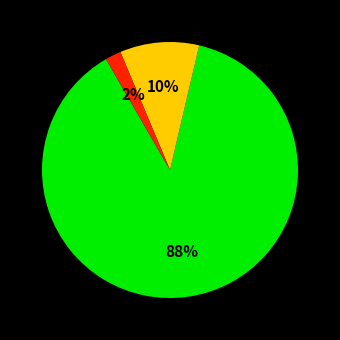

Is there any slice that represents more than half of the pie?

Yes